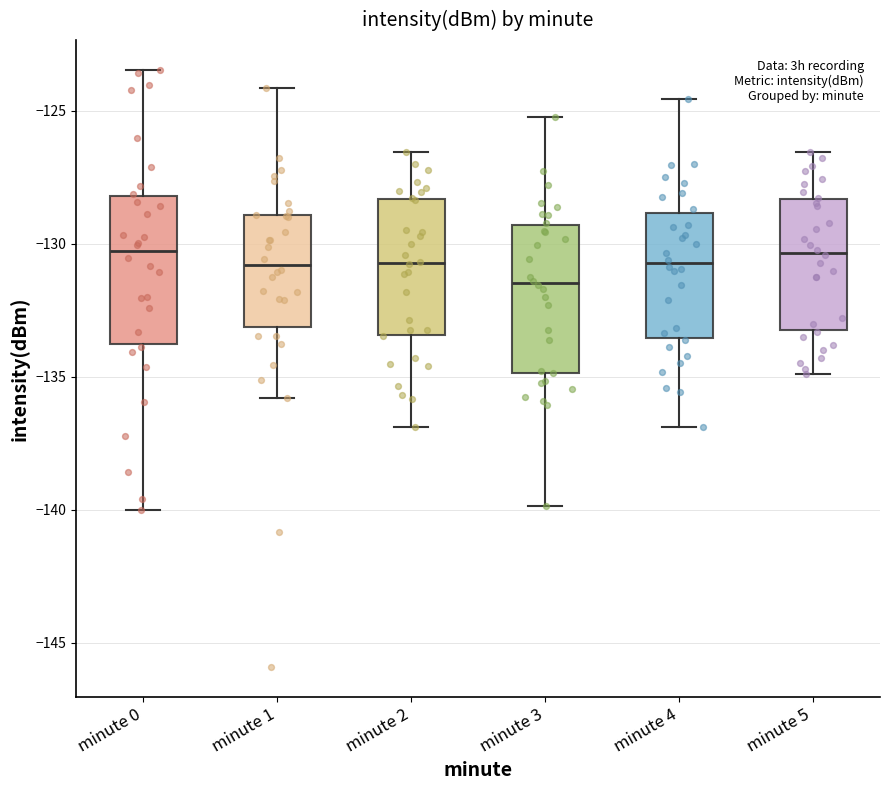

Which box has the lowest median line?

minute 3